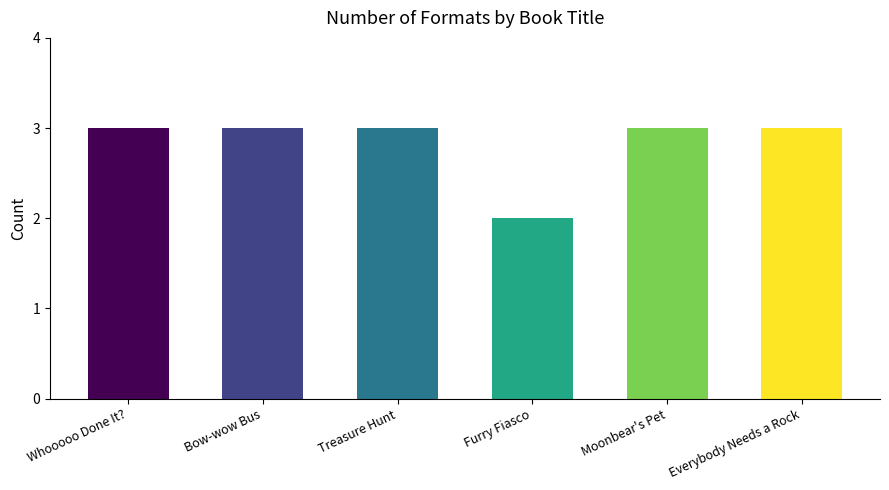

Reading left to right, list all the values displayed in this chart.

Whooooo Done It?=3	Bow-wow Bus=3	Treasure Hunt=3	Furry Fiasco=2	Moonbear's Pet=3	Everybody Needs a Rock=3